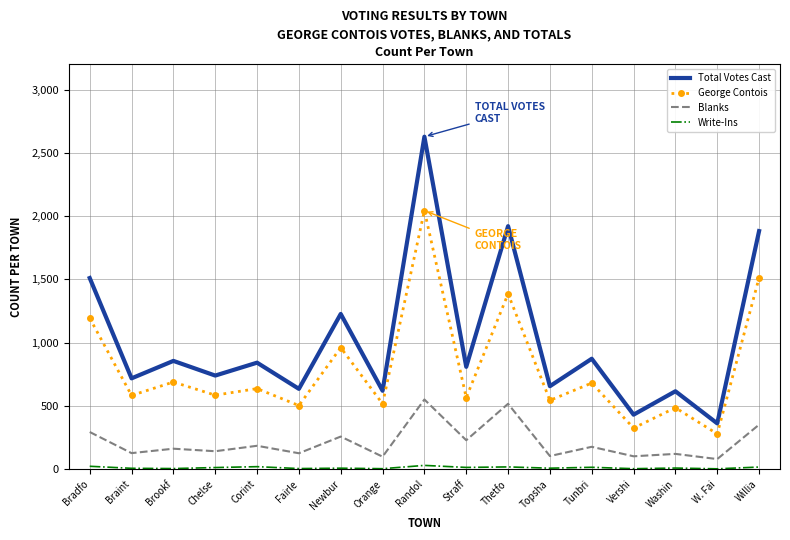

Which series has the largest range (max minus min)?

Total Votes Cast